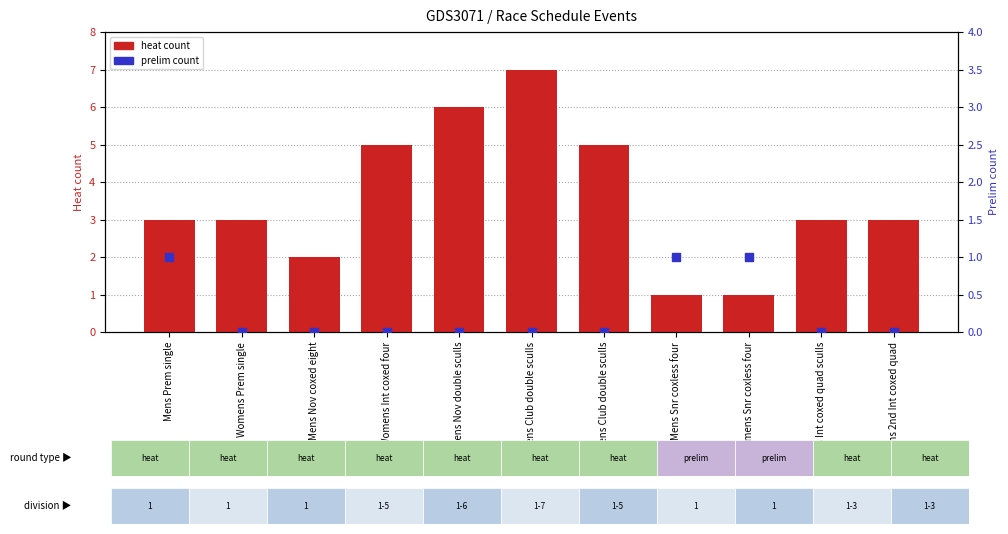

Which series contains the highest Y value?

heat